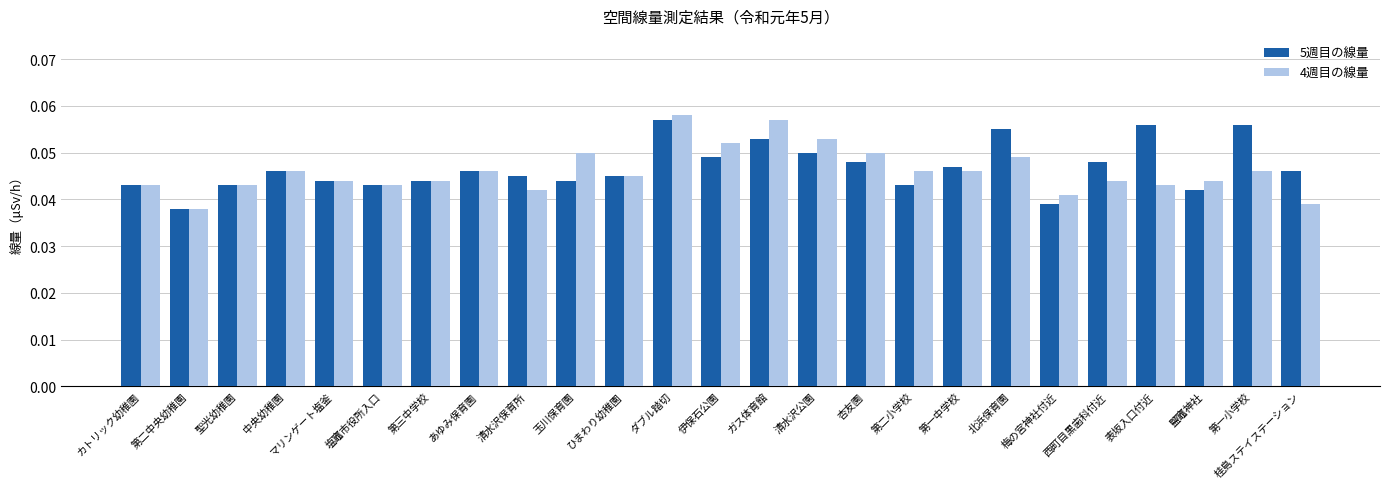

At which label does 4週目の線量 reach its peak?

ダブル踏切